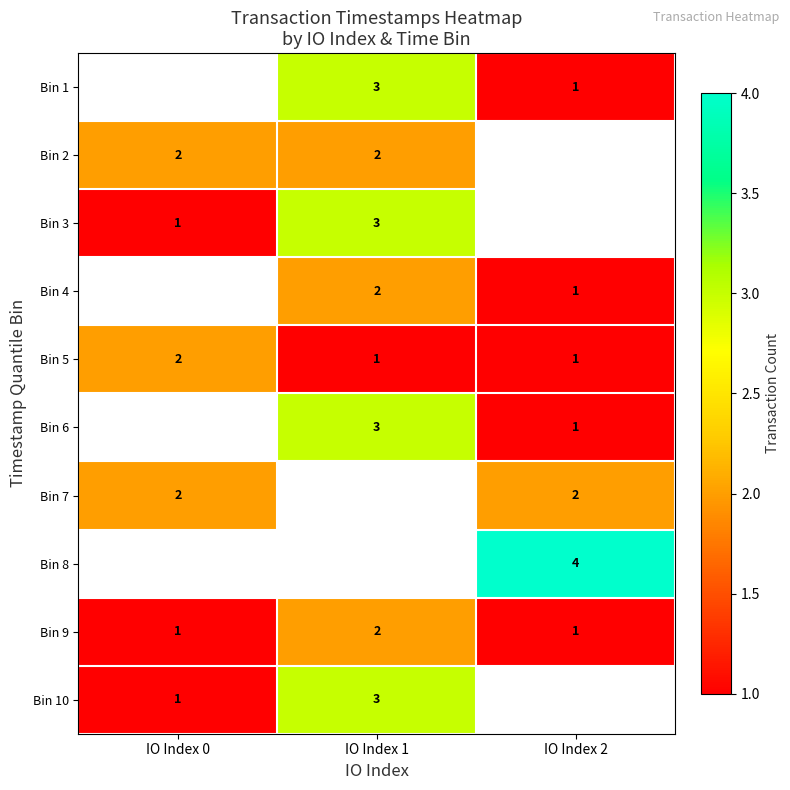

Count the Bin 9 values in the range 1 to 2.

3